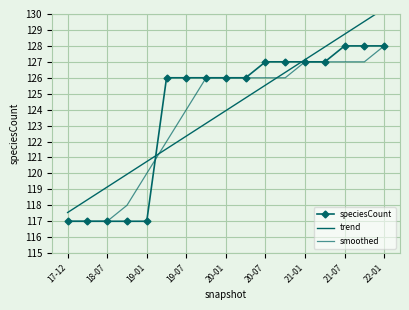

What is the difference between the speciesCount values at 21-01 and 22-01?

1.0